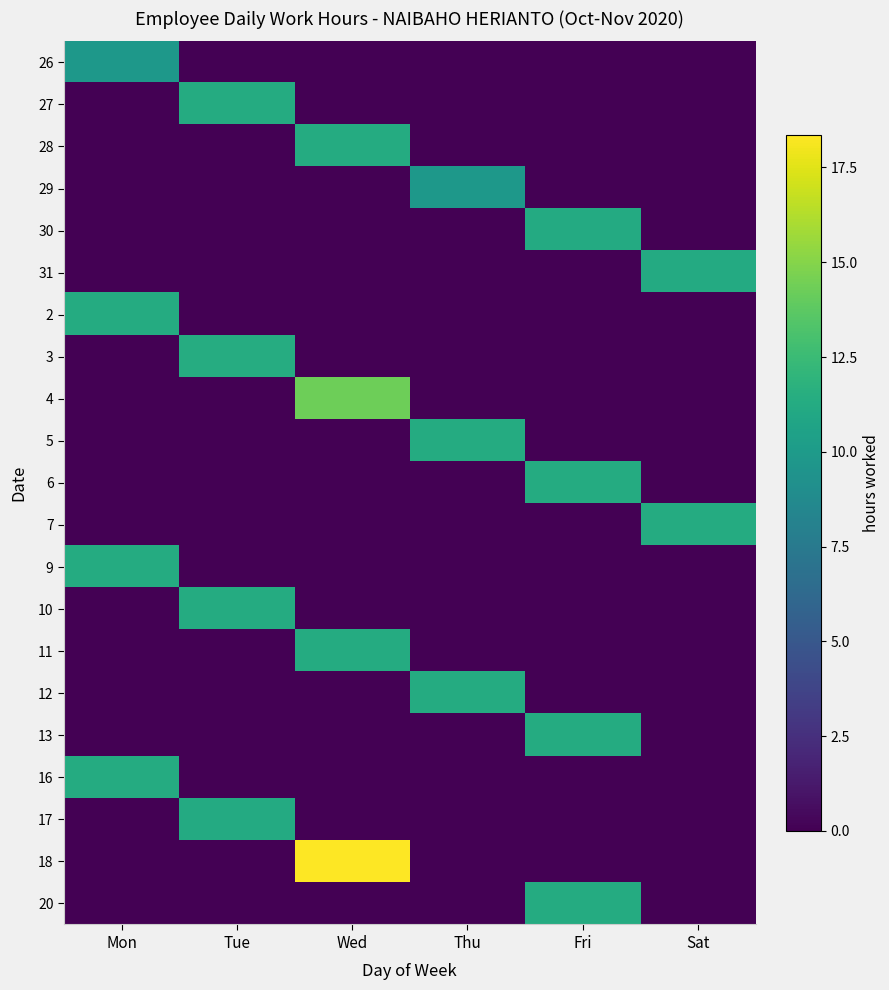

Count the number of categories in the chart.

6